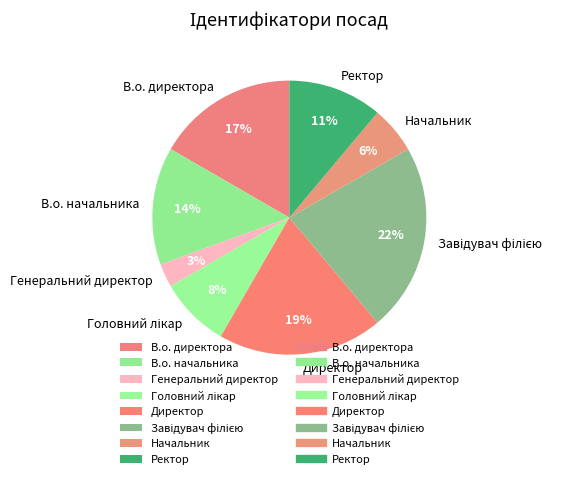

Is there a majority slice in this chart?

No